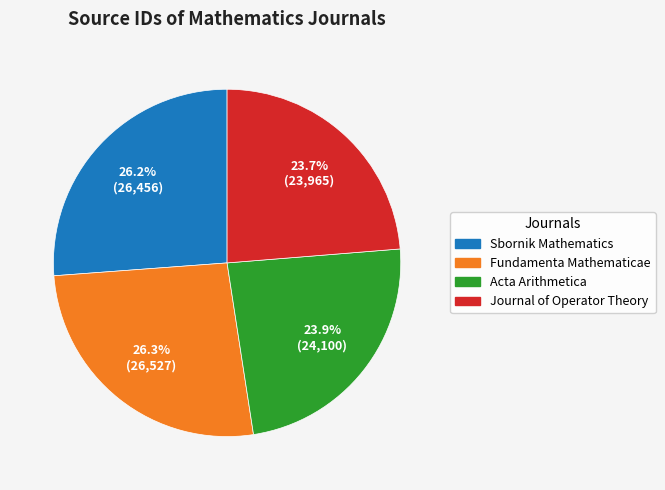

How many slices are in this pie chart?

4